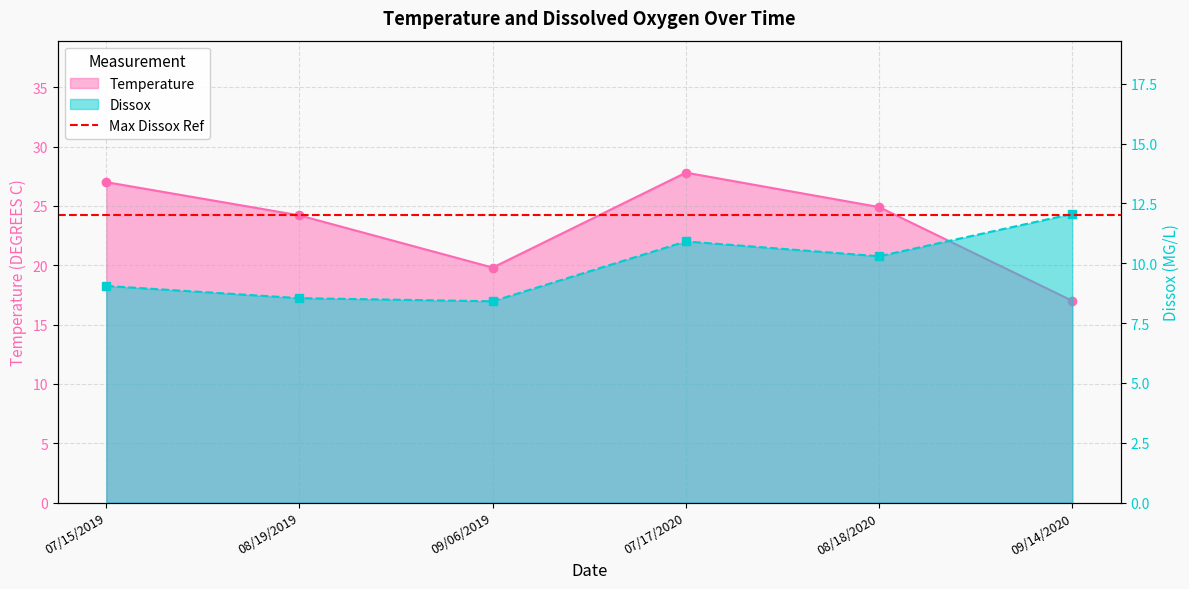

What is the value of the Temperature point at the 6th from the left?

17.0